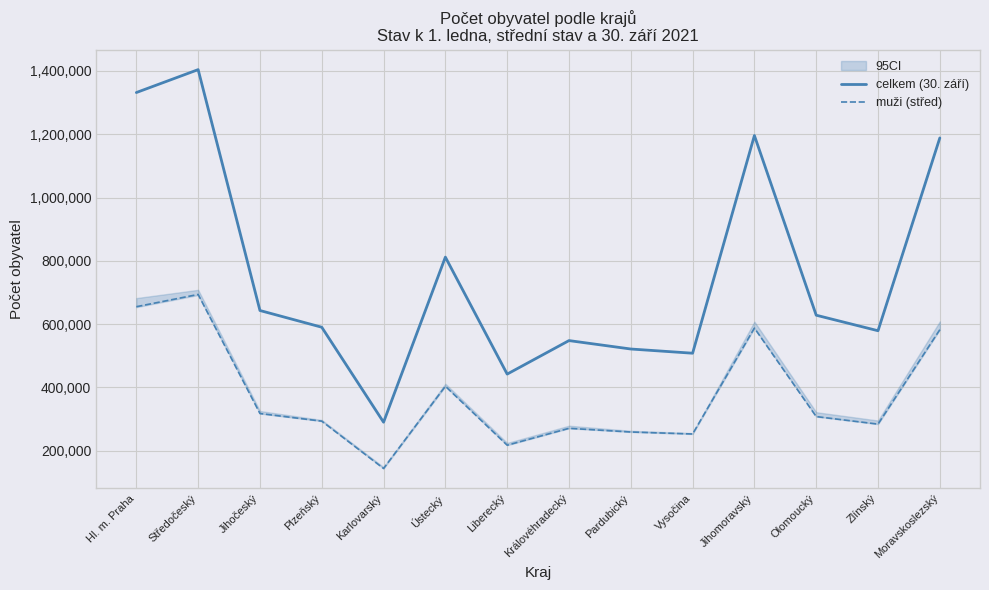

What is the sum of the celkem (30. září) values at Ústecký and Plzeňský?

1402014